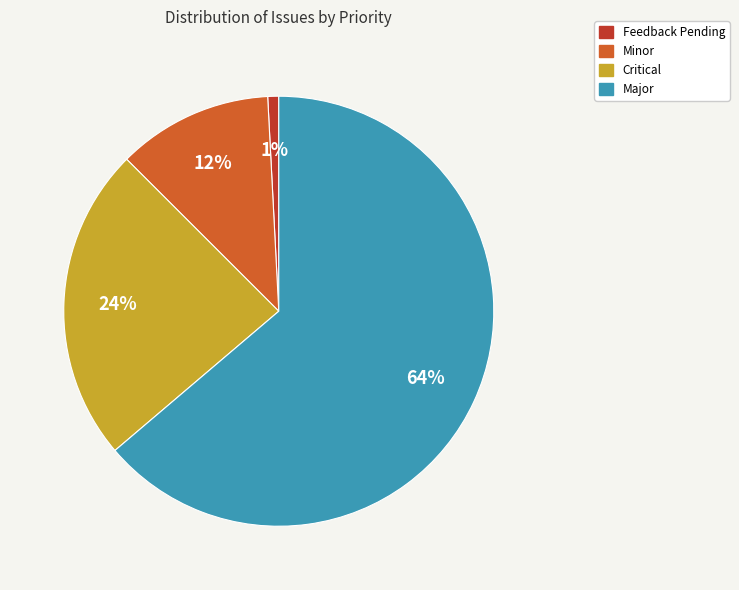

To the nearest percent, what is the average slice percentage?

25%